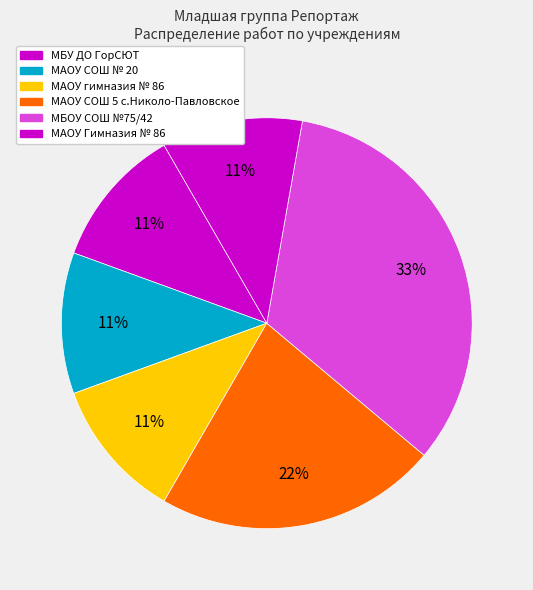

Count the number of slices in the pie.

6